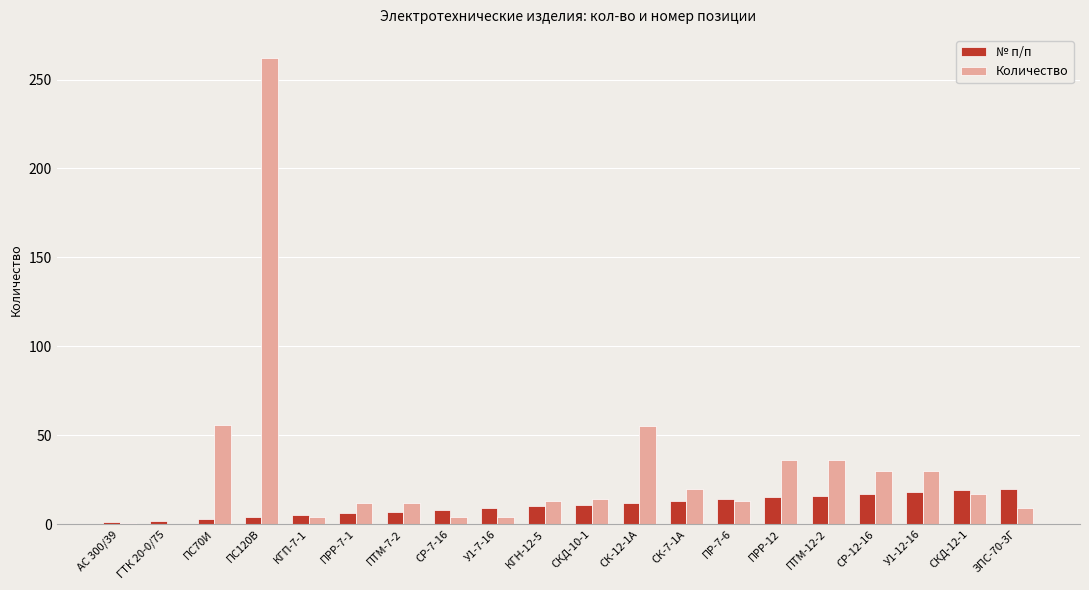

True or false: № п/п has a value of 19.5 at СКД-10-1.

False